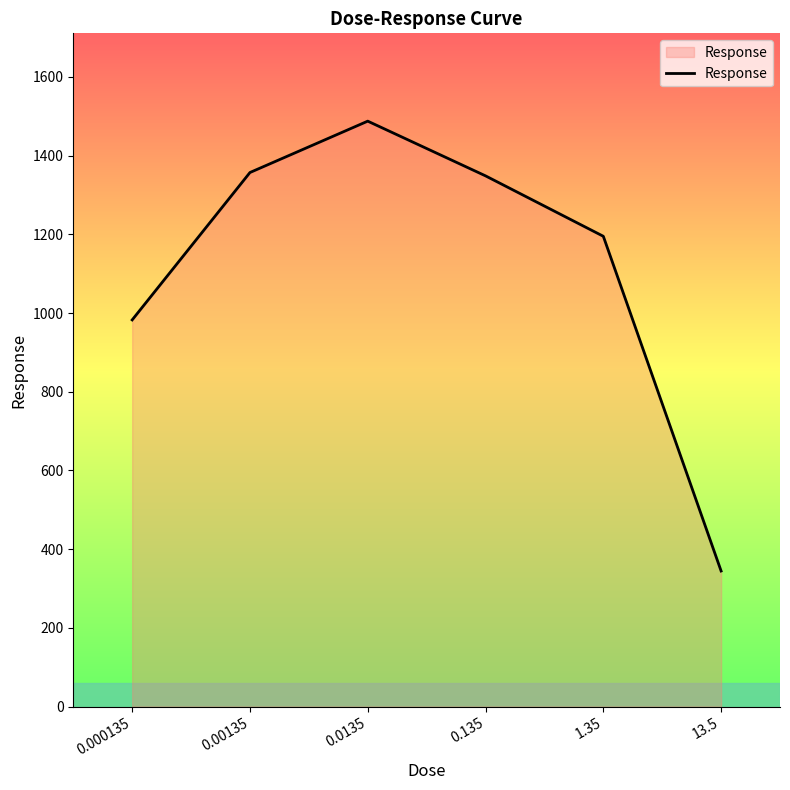

At which category does the data reach its first local peak?

0.0135